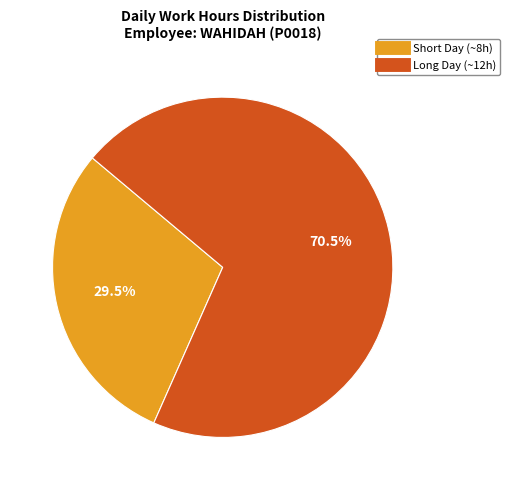

Is there any slice that represents more than half of the pie?

Yes